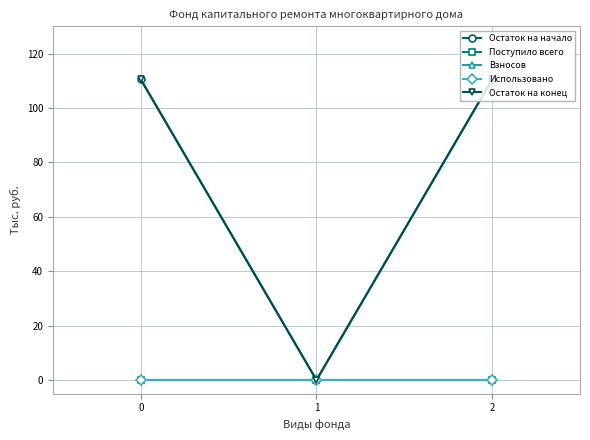

Is it true that Использовано equals 0.0 at 0?

True